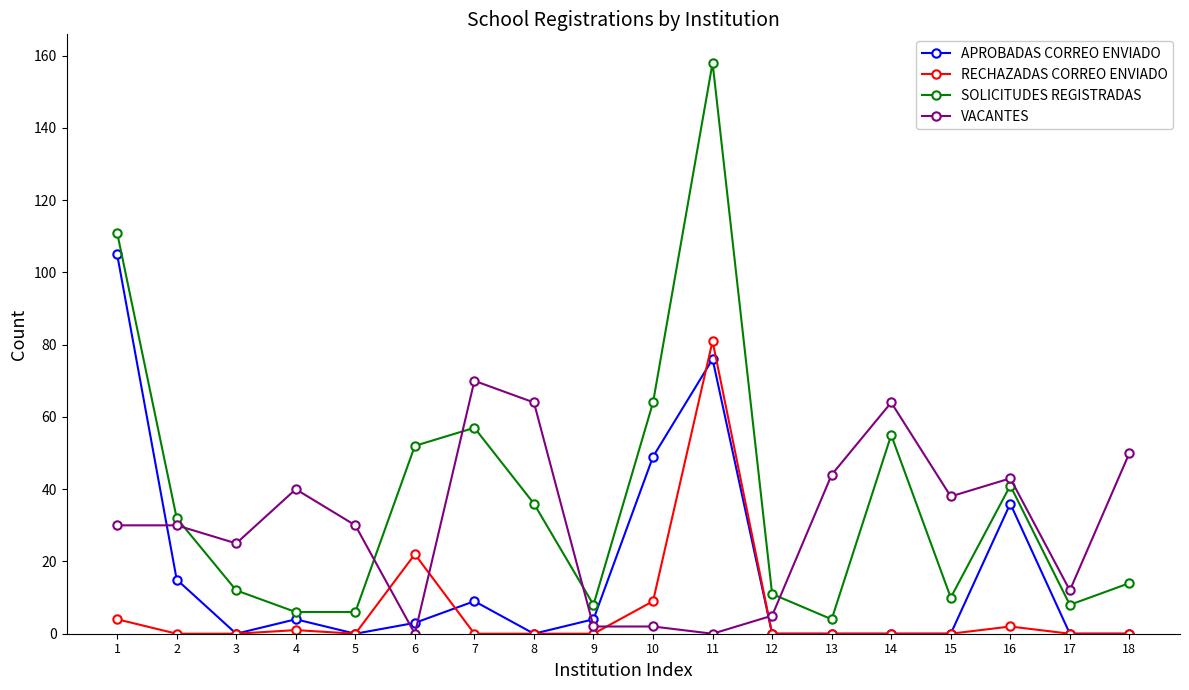

The value of VACANTES at 13 is 12. True or false?

False